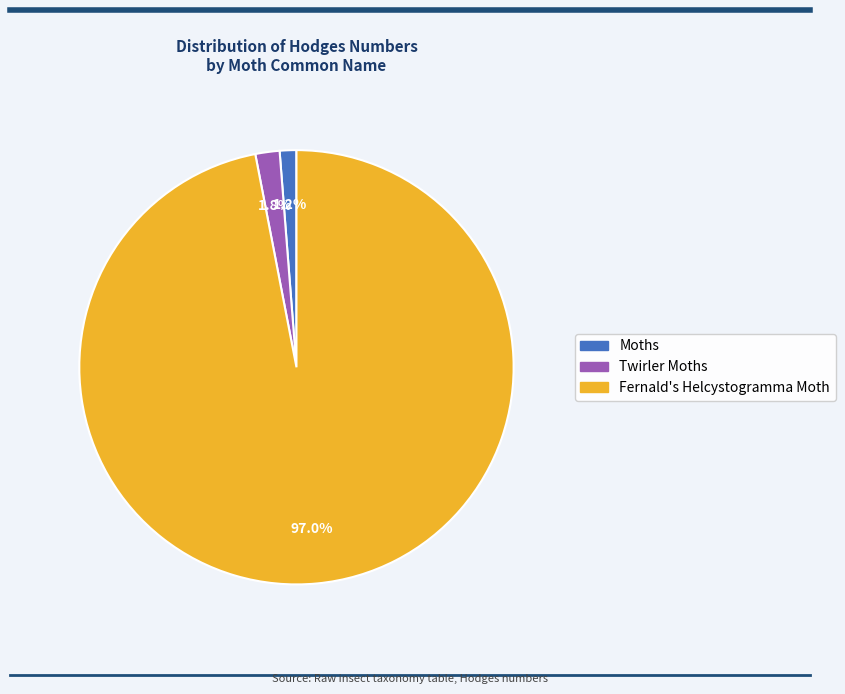

Does Fernald's Helcystogramma Moth represent more than half of the total?

Yes